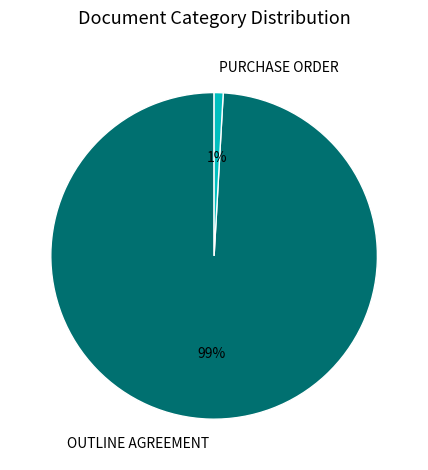

How many slices are in this pie chart?

2